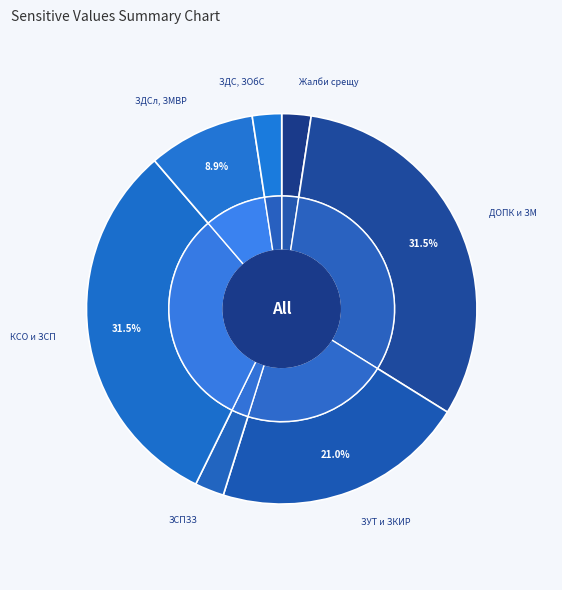

Does any single category account for the majority?

No